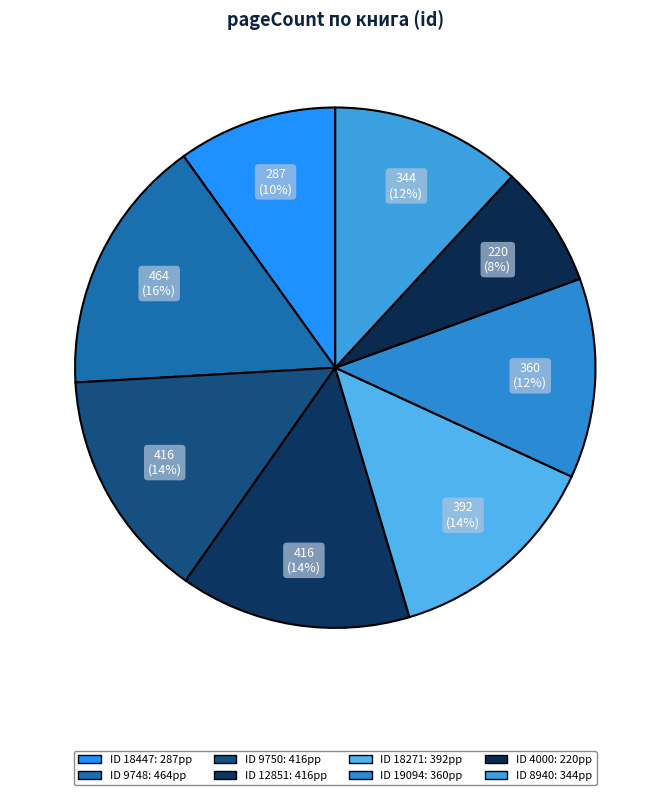

To the nearest percent, what is the difference between the largest and smallest slice percentages?

8%